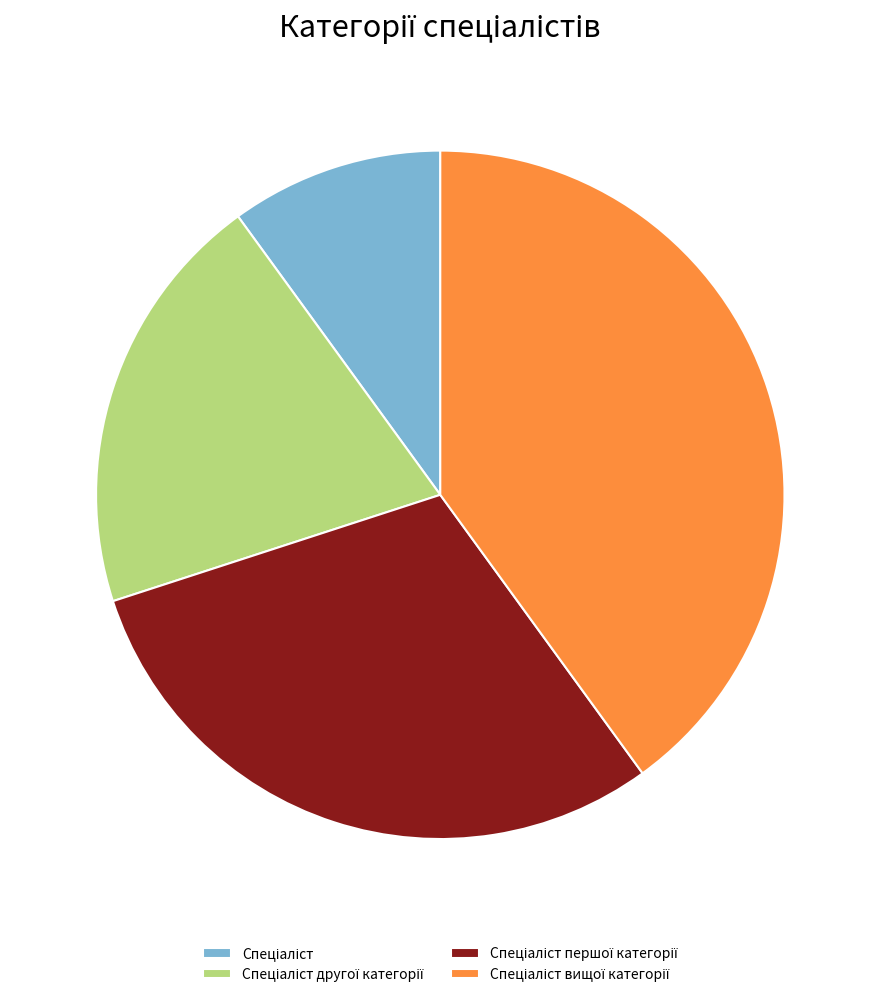

Is there a majority slice in this chart?

No